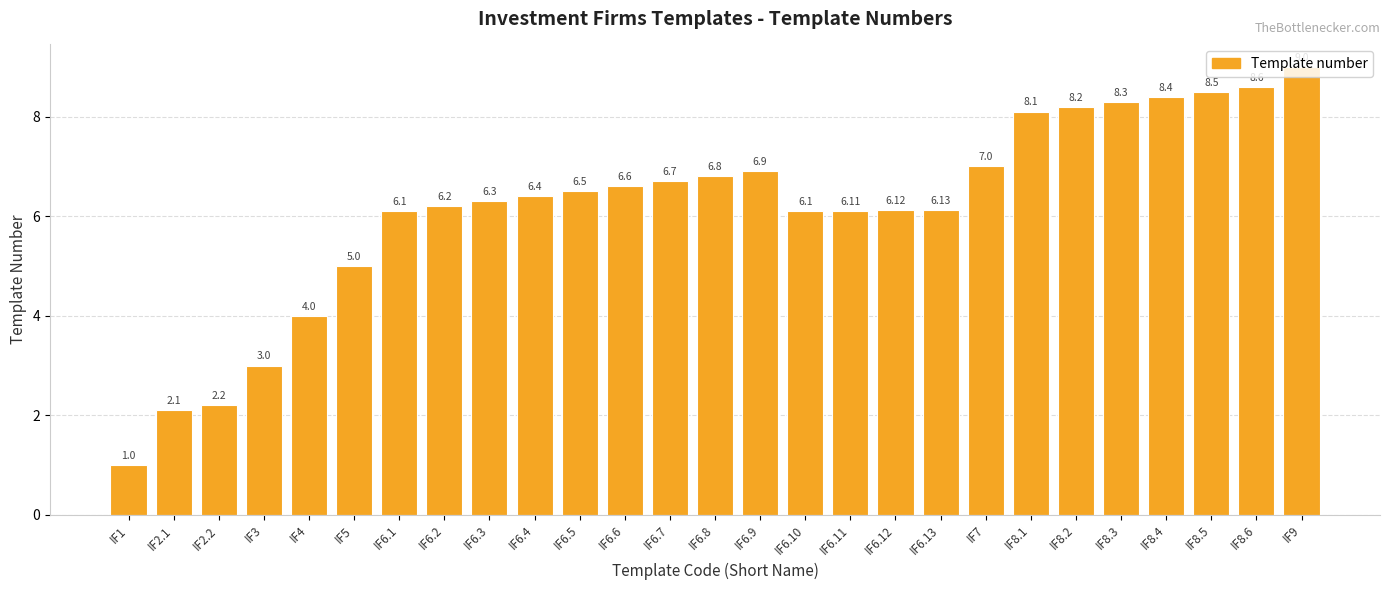

Reading left to right, transcribe all the data shown in this chart.

1.0	2.1	2.2	3.0	4.0	5.0	6.1	6.2	6.3	6.4	6.5	6.6	6.7	6.8	6.9	6.1	6.1	6.1	6.1	7.0	8.1	8.2	8.3	8.4	8.5	8.6	9.0